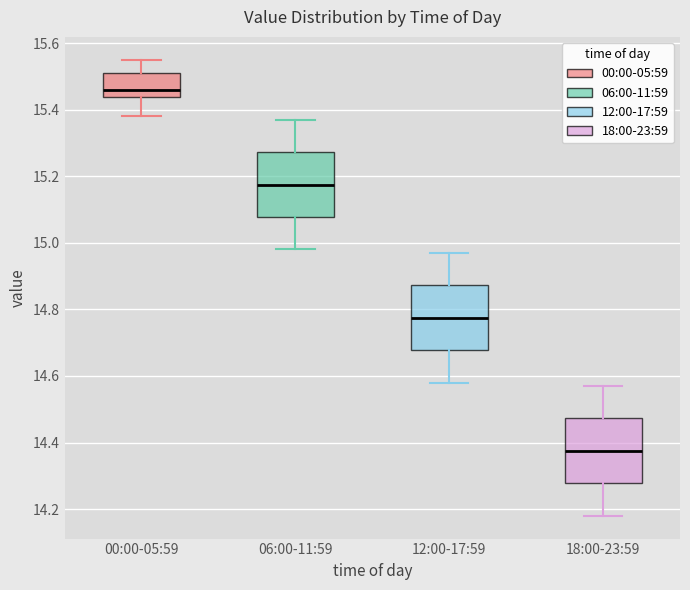

Which box has the lowest median line?

18:00-23:59